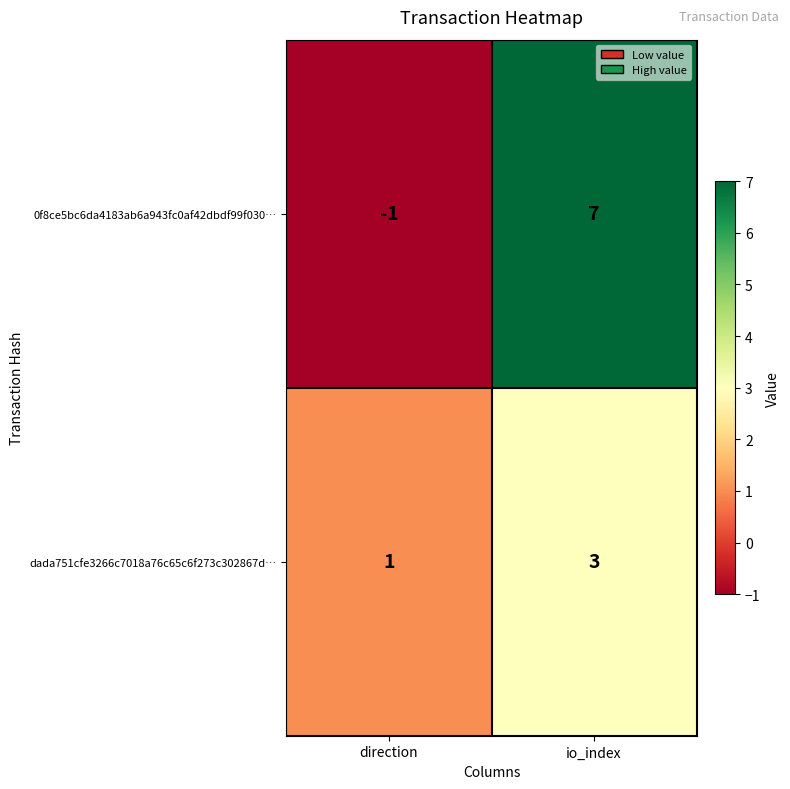

What is the difference between the maximum and minimum values in the 0f8ce5bc6da4183ab6a943fc0af42dbdf99f030… series?

8